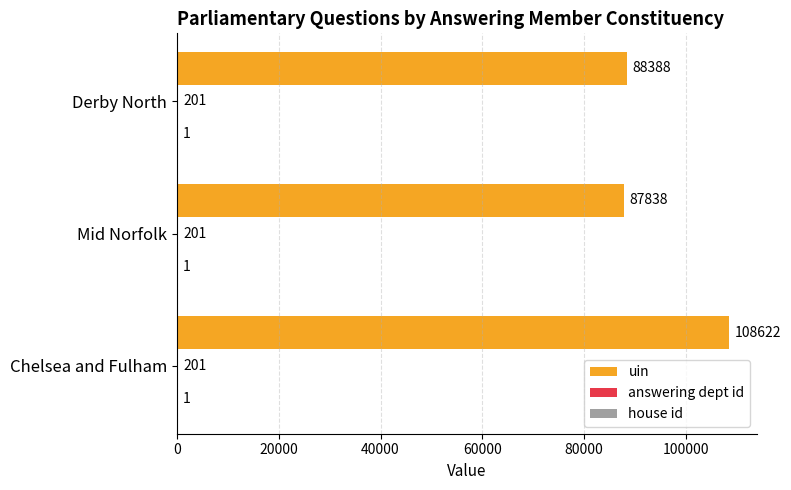

What is the approximate value of uin at Mid Norfolk, to the nearest 10?

87840